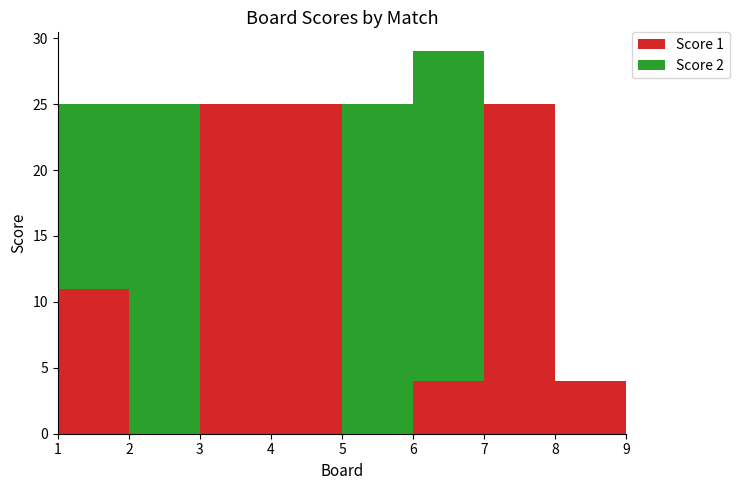

Reading left to right, list all the values displayed in this chart.

Score 1: 1=11	2=0	3=25	4=25	5=0	6=4	7=25	8=4	9=5
Score 2: 1=14	2=25	3=0	4=0	5=25	6=25	7=0	8=0	9=1